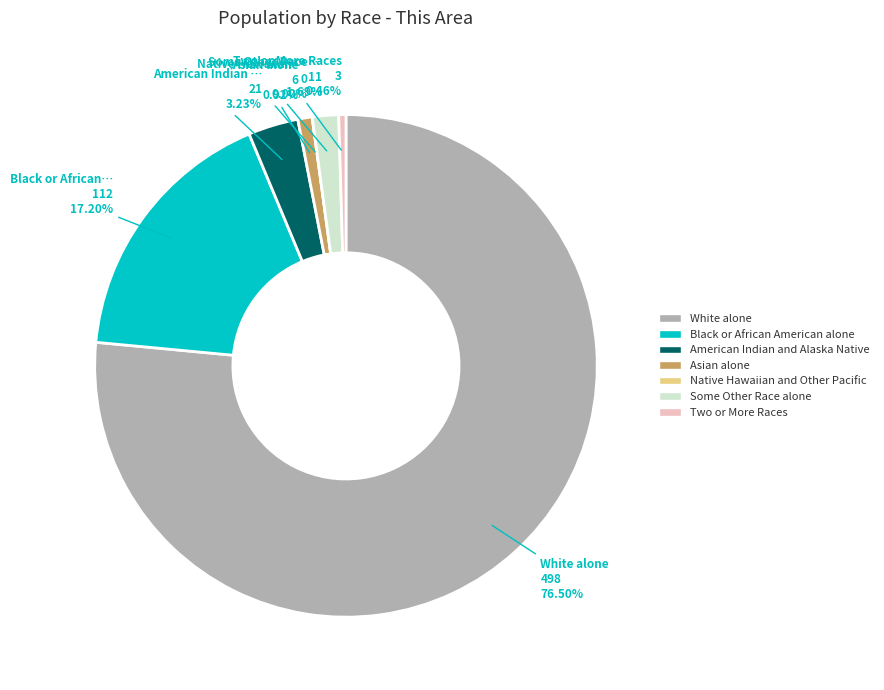

Do Black or African American alone and Asian alone together represent more than half of the pie?

No